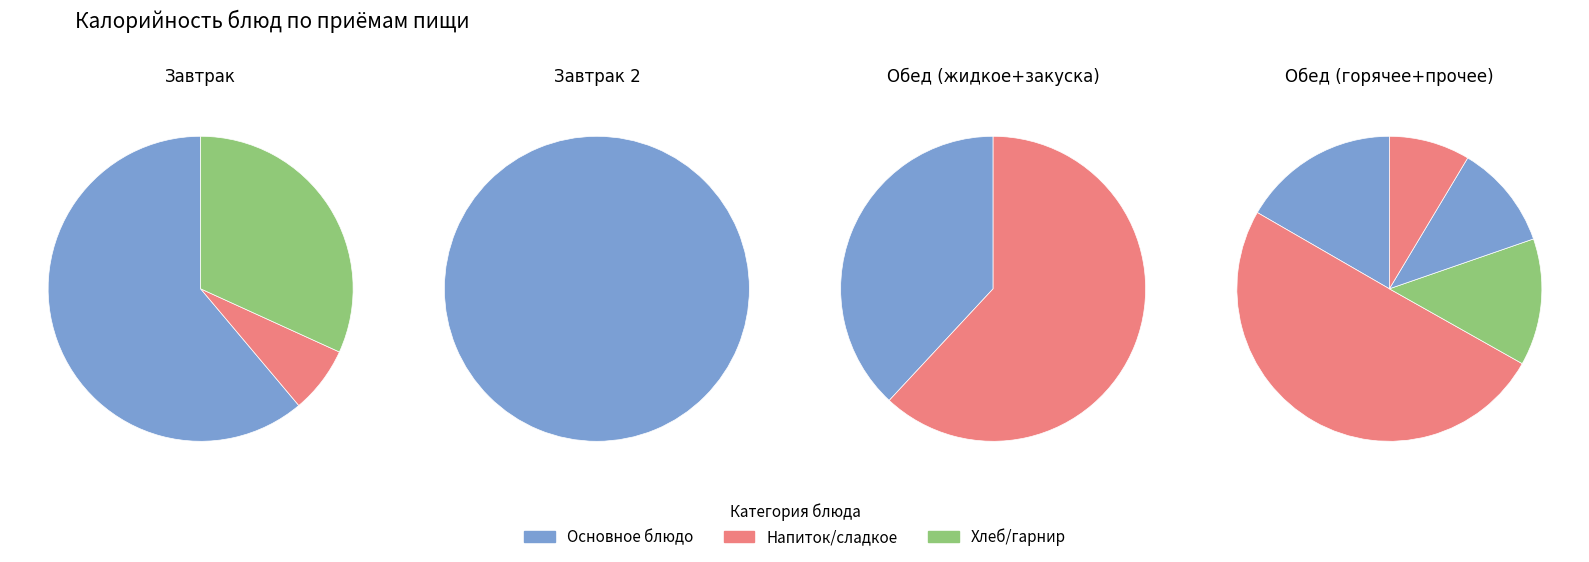

How many slices are in this pie chart?

11